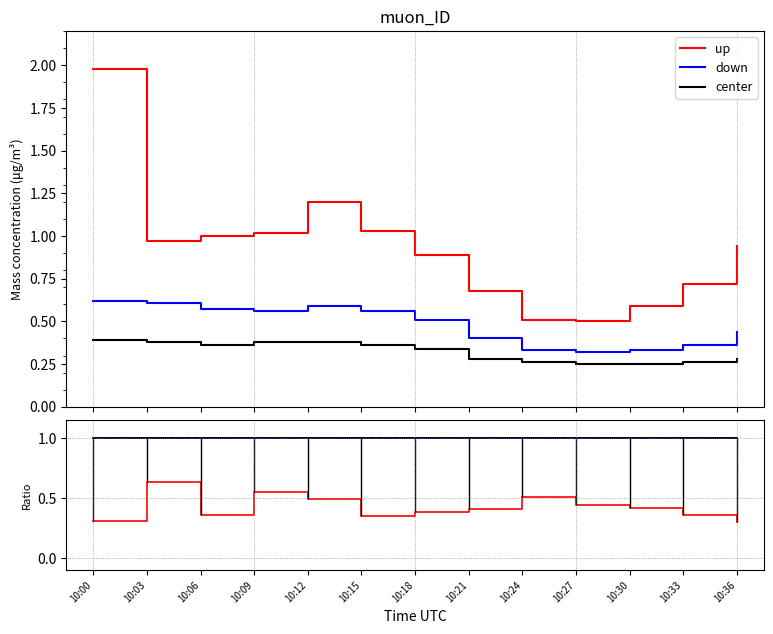

True or false: center has more than 2 interior local peaks.

False